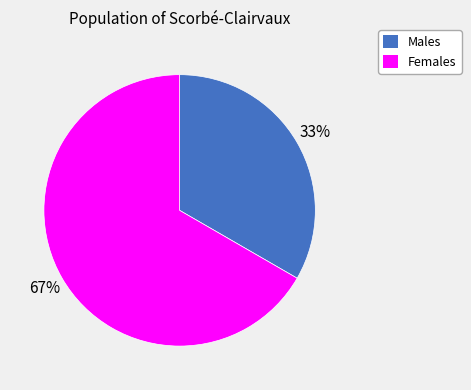

Do Females and Males together represent more than half of the pie?

Yes